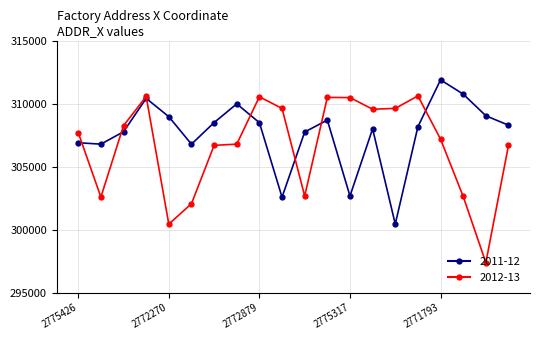

At how many categories does at least one series exceed 305110?

20